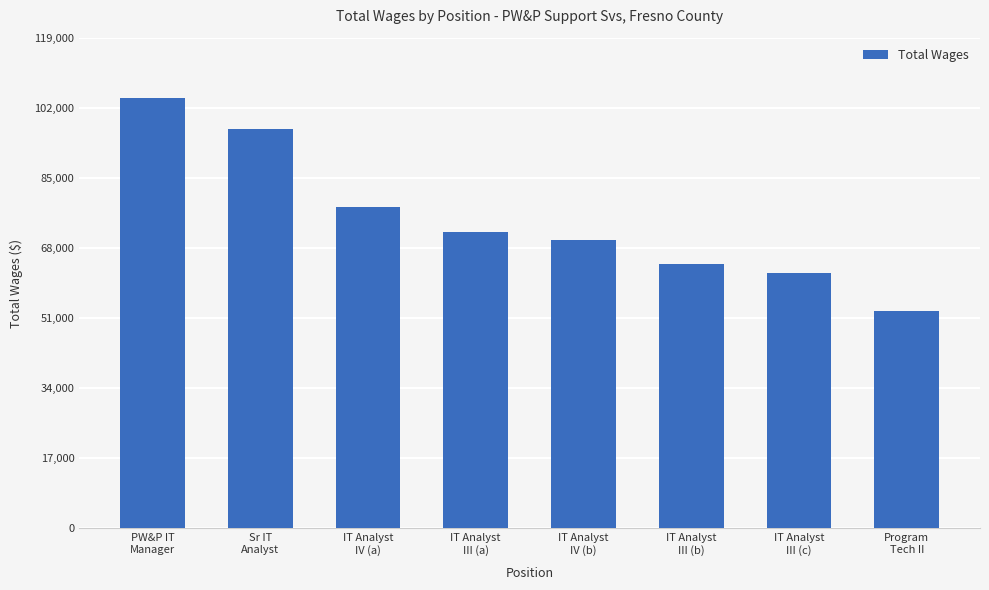

What is the value of the 7th bar from the left?

61848